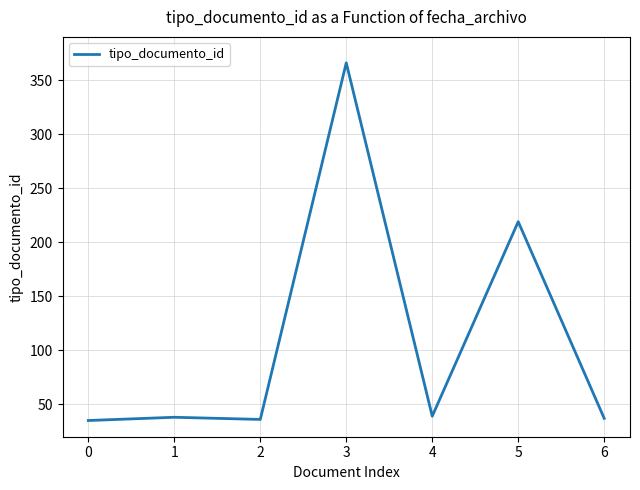

What is the greatest value displayed?

366